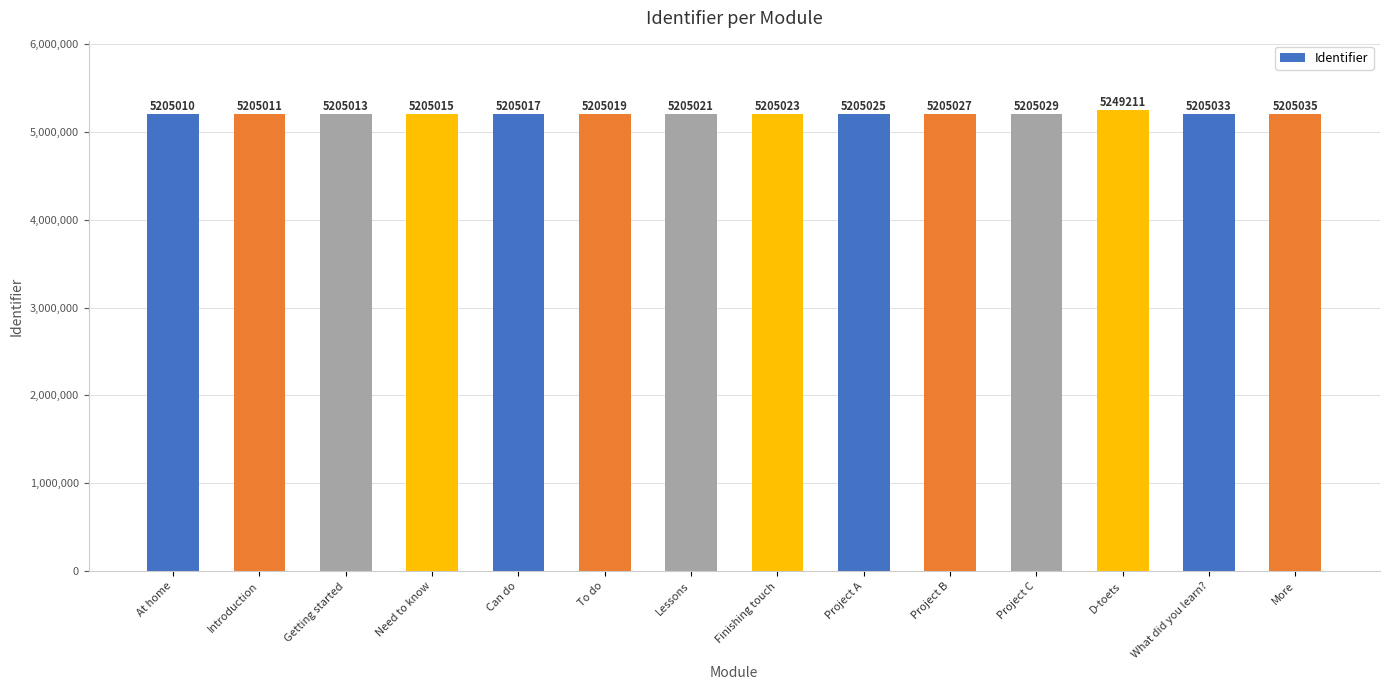

Are the bars horizontal?

No